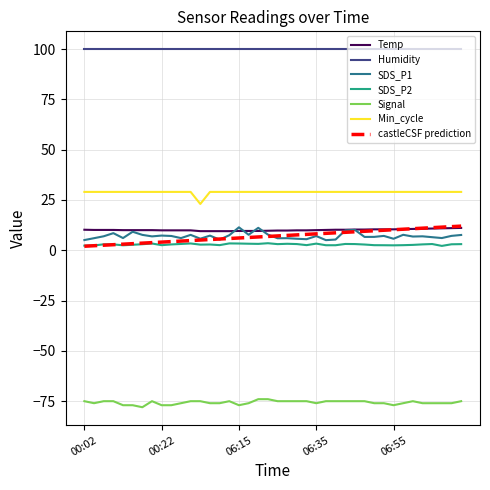

True or false: Signal and castleCSF prediction intersect in this chart.

False